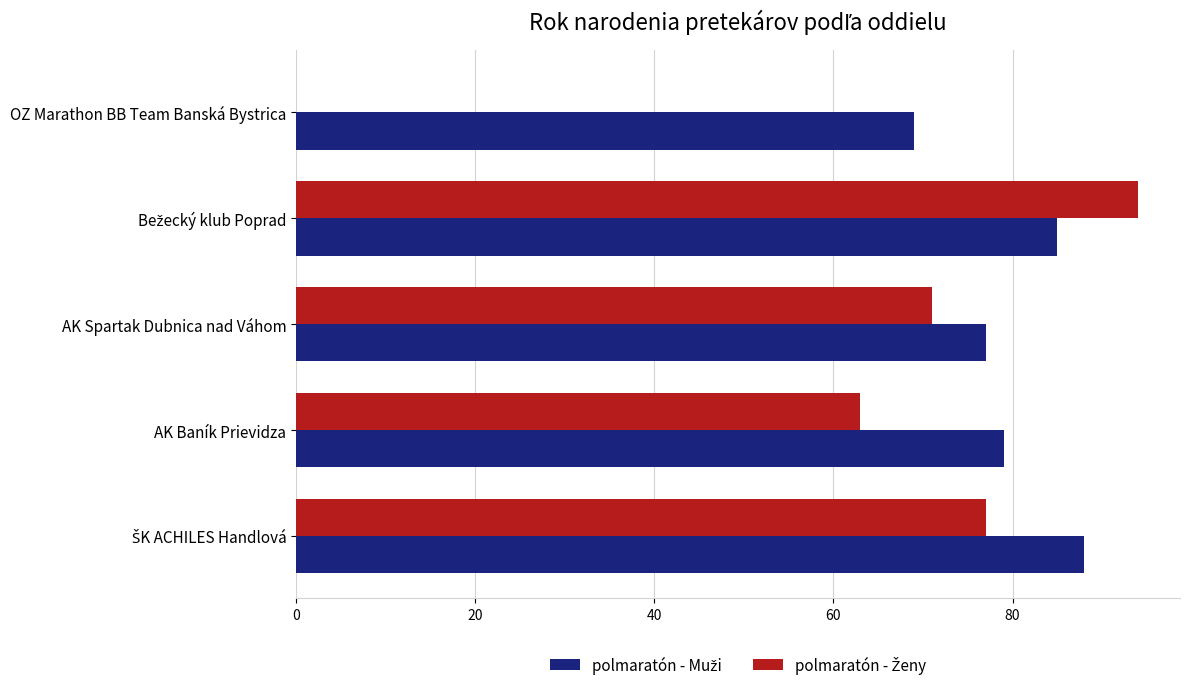

What is the total value across all series at AK Baník Prievidza?

142